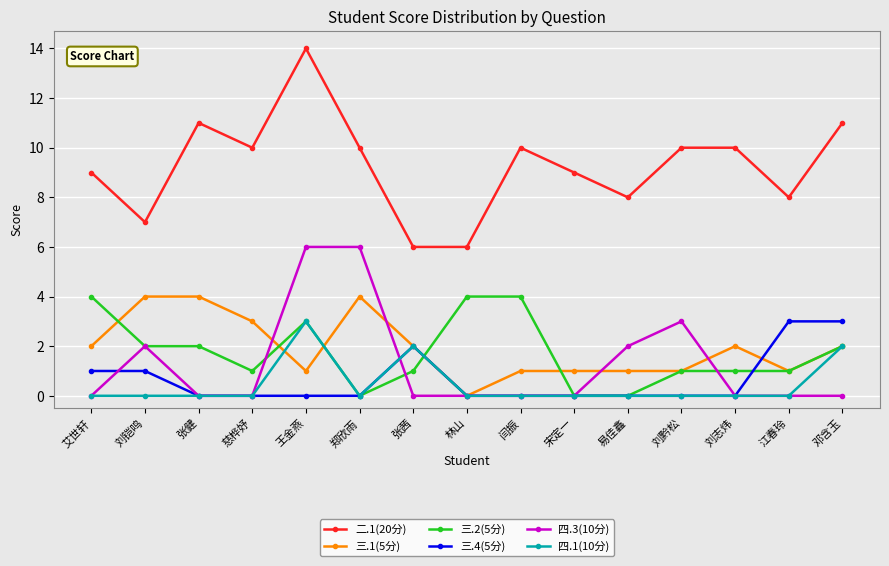

True or false: 二.1(20分) and 四.1(10分) cross at least once.

False